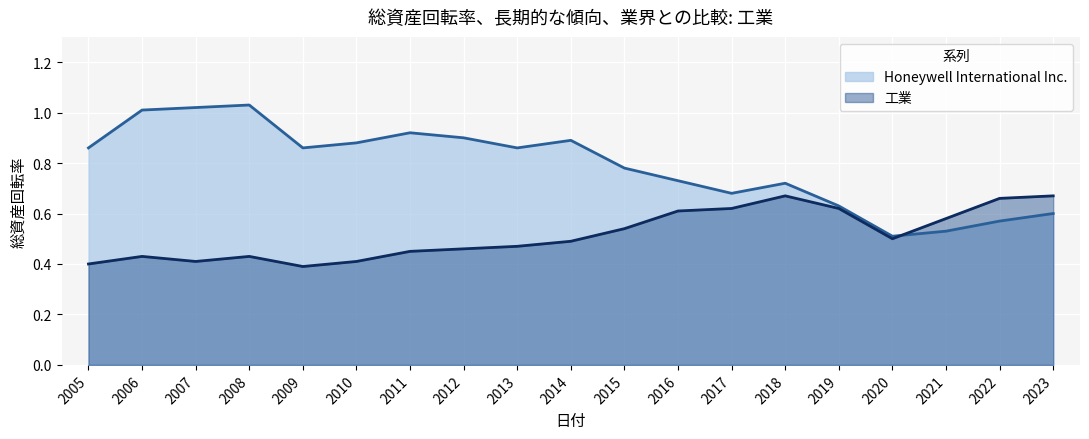

The value of 工業 at 2018 is 0.7. True or false?

True